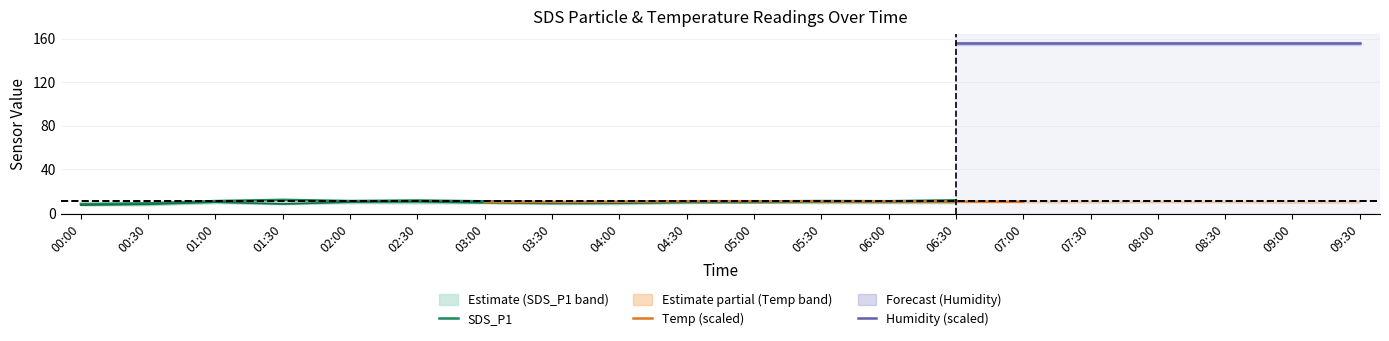

What is the highest value of the SDS_P1 series?

11.9